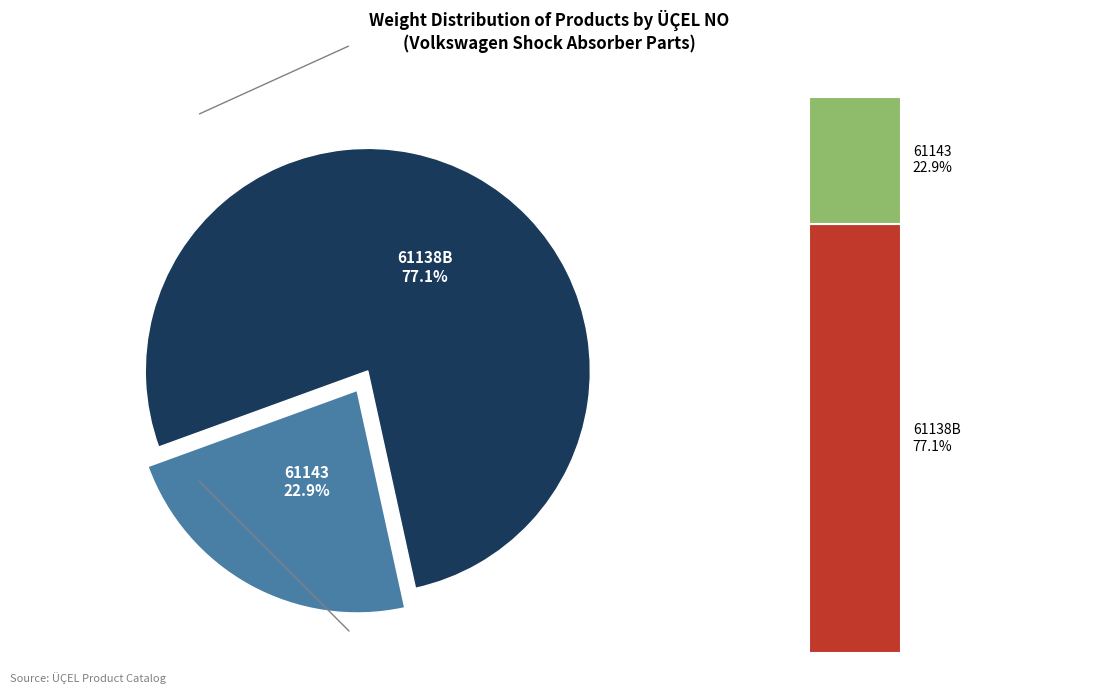

Count the number of slices in the pie.

2